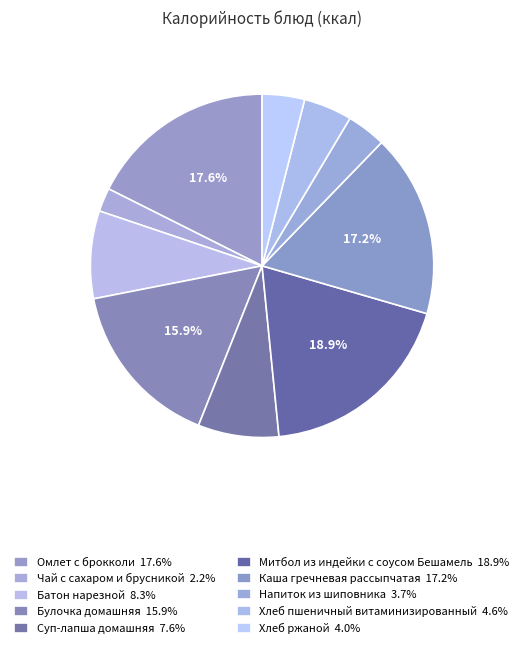

How many slices are in this pie chart?

10